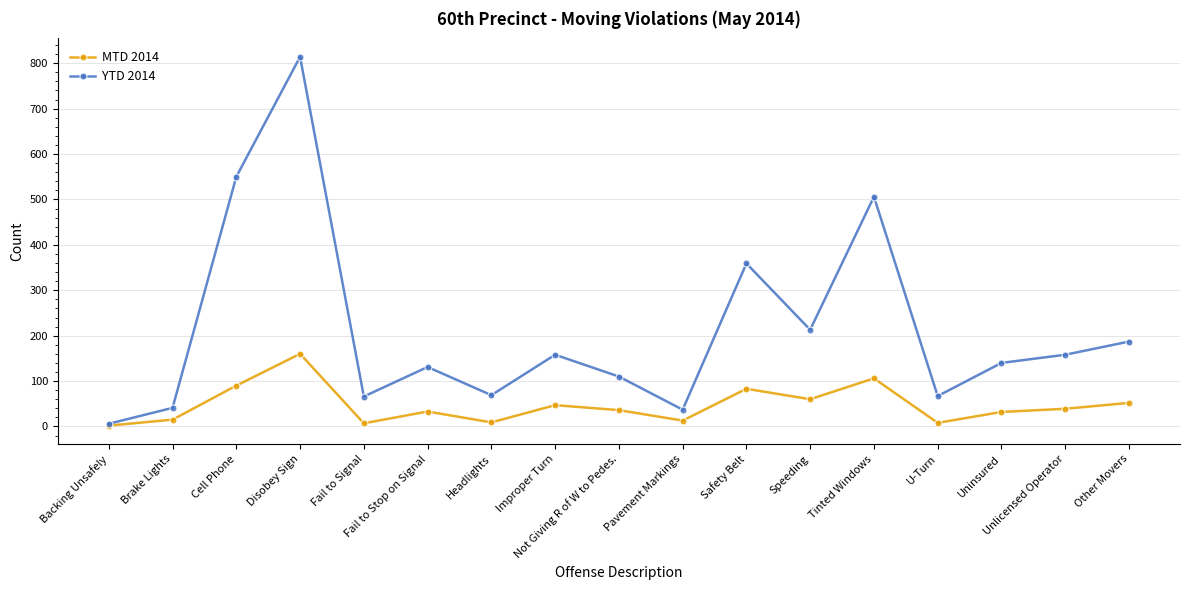

What is the difference between the highest and lowest values at Fail to Stop on Signal?

98